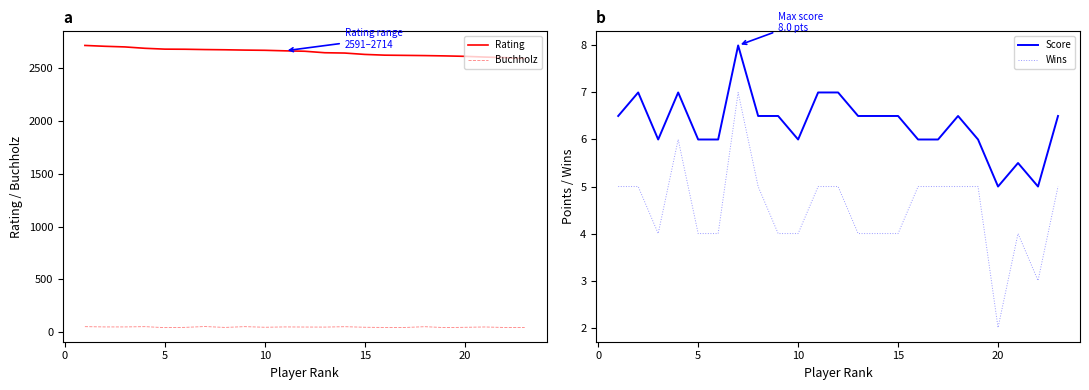

Is the value of Buchholz at 15 greater than the value of Rating at 10?

No